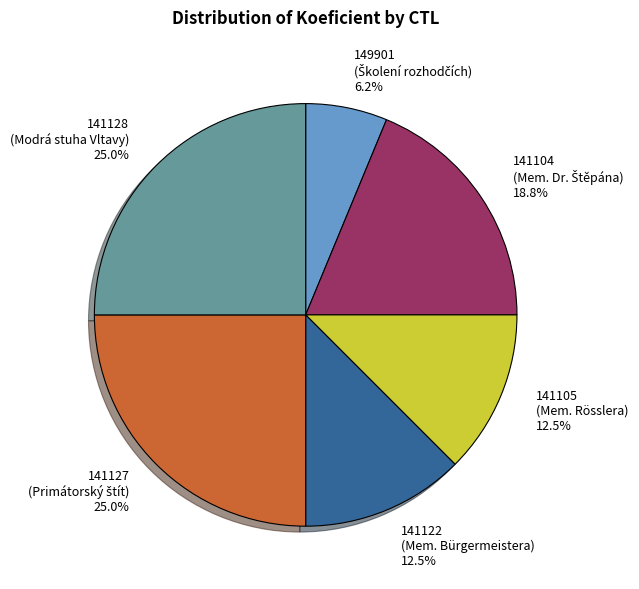

Combined, do 149901 and 141105 account for over 50%?

No